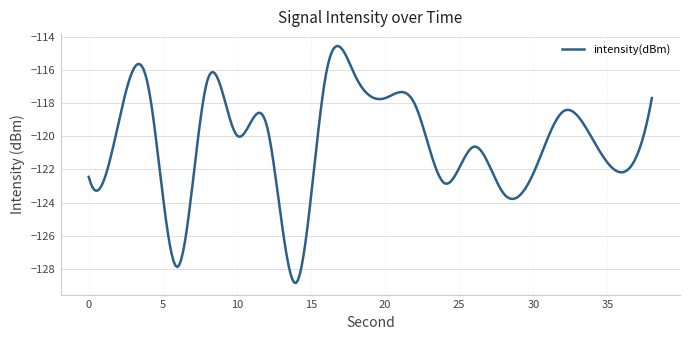

What is the minimum value shown in the chart?

-128.9